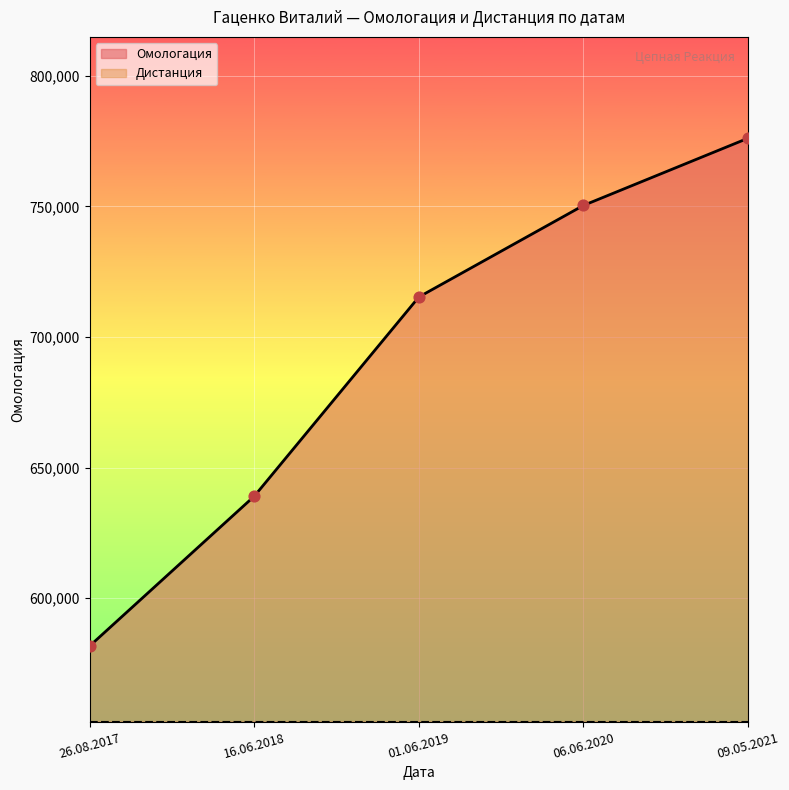

Which has a higher value, 16.06.2018 or 26.08.2017?

16.06.2018